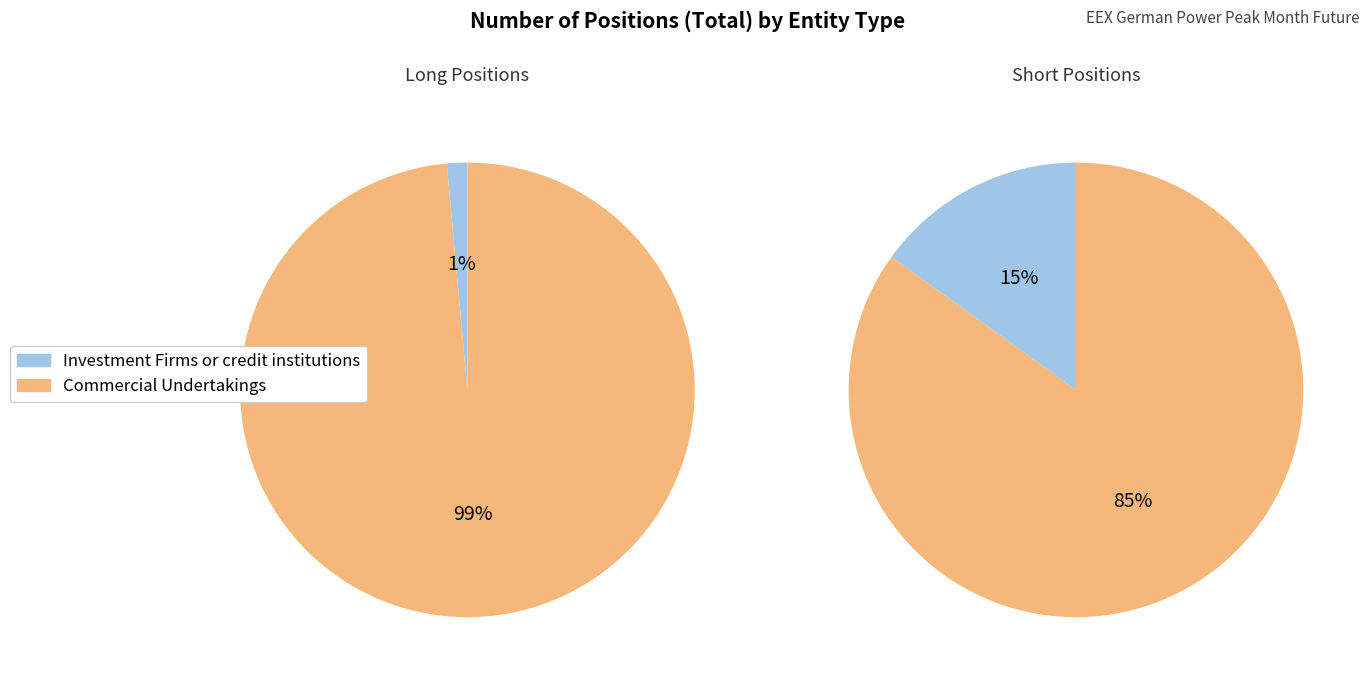

Which category has the biggest portion of the pie?

Commercial Undertakings